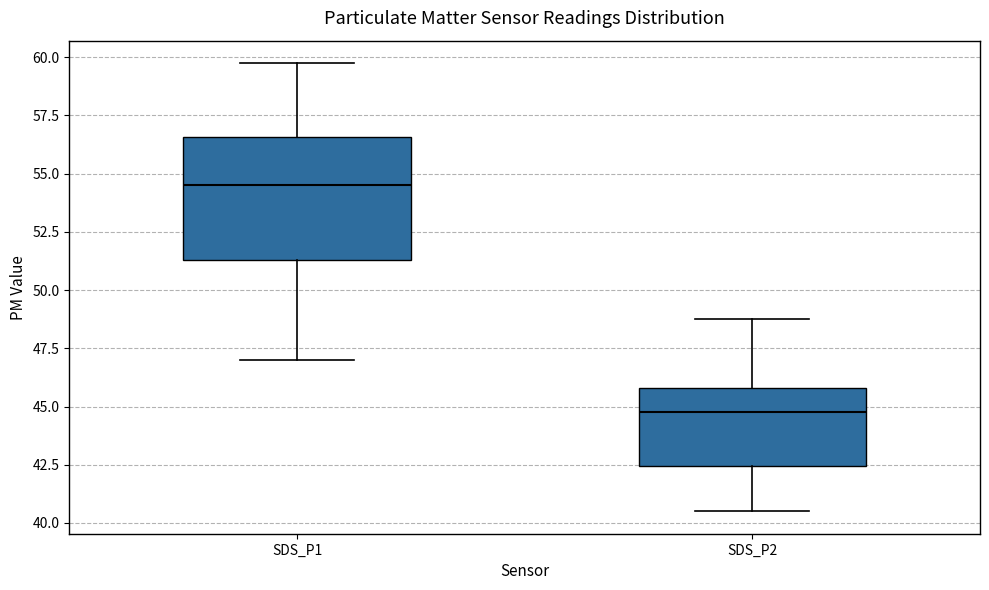

Which box is the tallest, from its lower edge to its upper edge?

SDS_P1